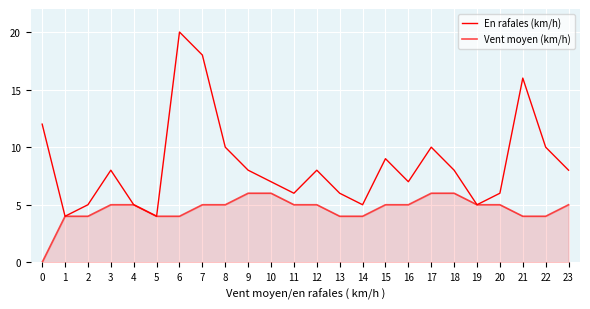

List the series in order of their peak value, lowest first.

Vent moyen (km/h), En rafales (km/h)